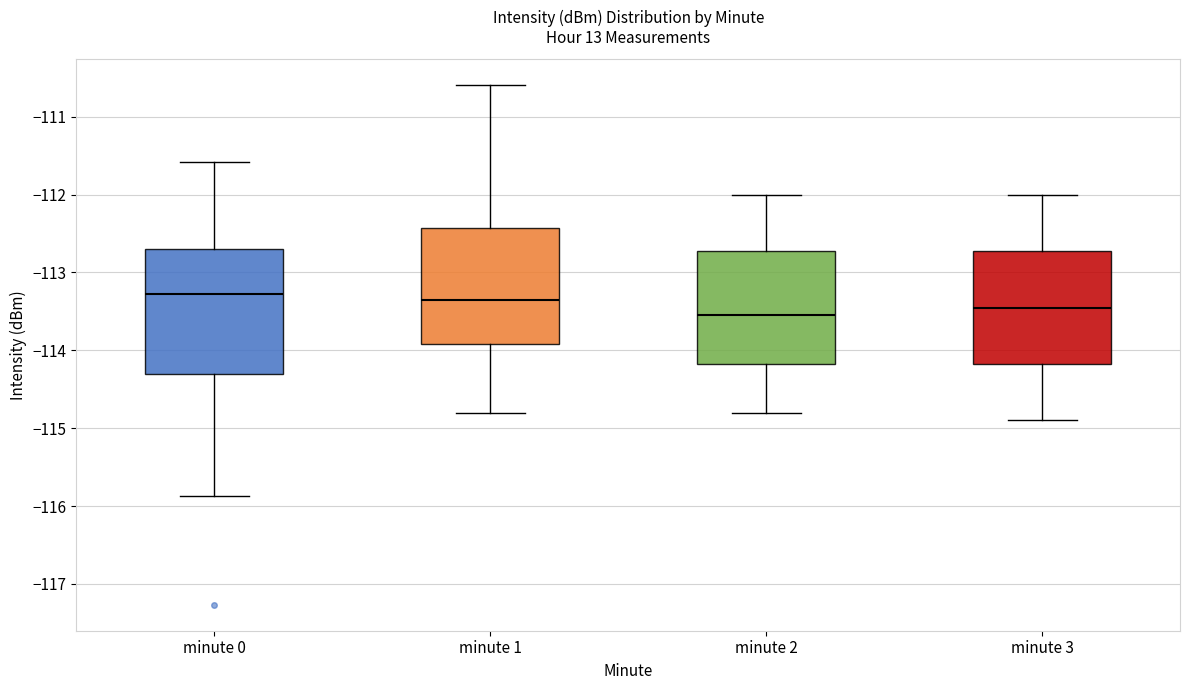

Reading left to right, transcribe this box plot: for each box, give where its median line is, the range the box spans, and where its two whiskers end, as read against the y-axis. The values are not printed on the chart, so give them approximately, as read against the axis.

minute 0: median -113.3, box -114.3 to -112.7, whiskers -115.9 to -111.6
minute 1: median -113.3, box -113.9 to -112.4, whiskers -114.8 to -110.6
minute 2: median -113.5, box -114.2 to -112.7, whiskers -114.8 to -112.0
minute 3: median -113.4, box -114.2 to -112.7, whiskers -114.9 to -112.0